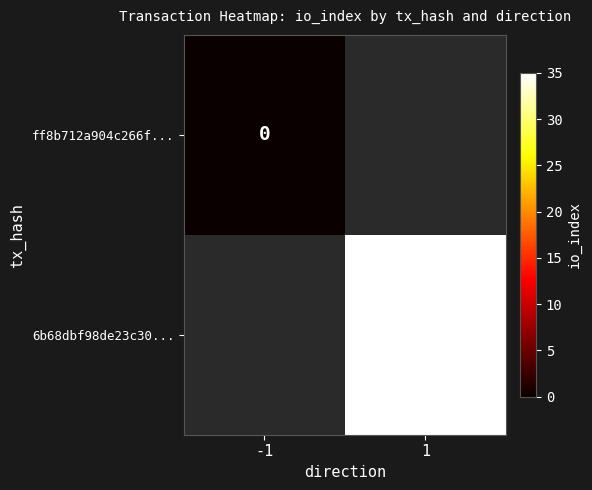

Is it true that 6b68dbf98de23c30... equals 35 at 1?

True